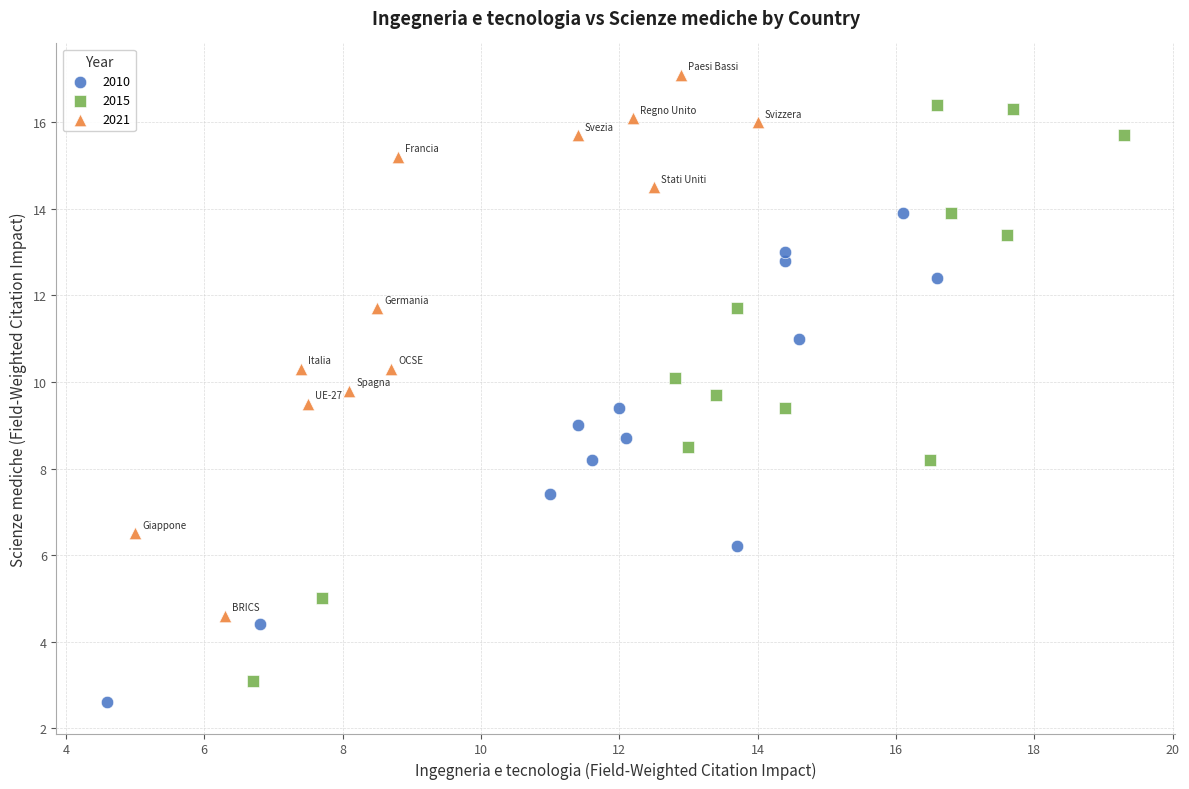

Which series has the largest Y range (max minus min)?

2015